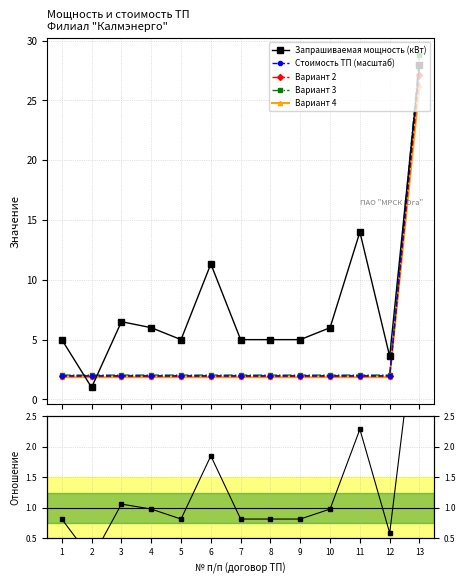

At which label is Вариант 3 closest to 15?

1